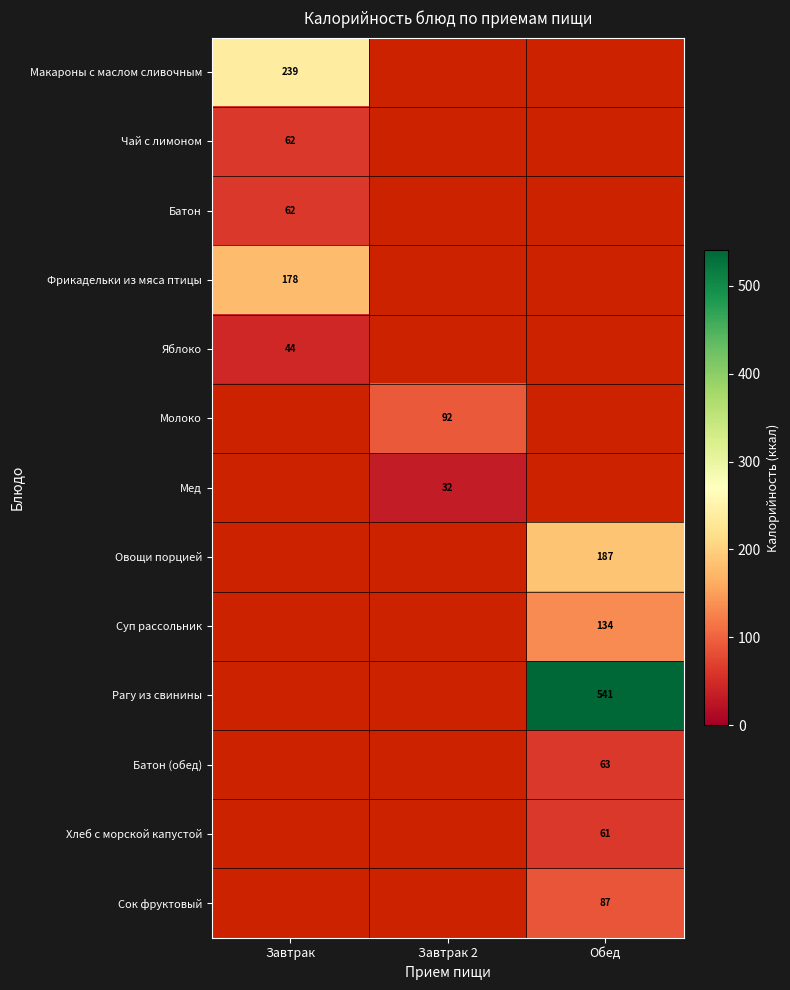

At how many categories does at least one series exceed 419?

1